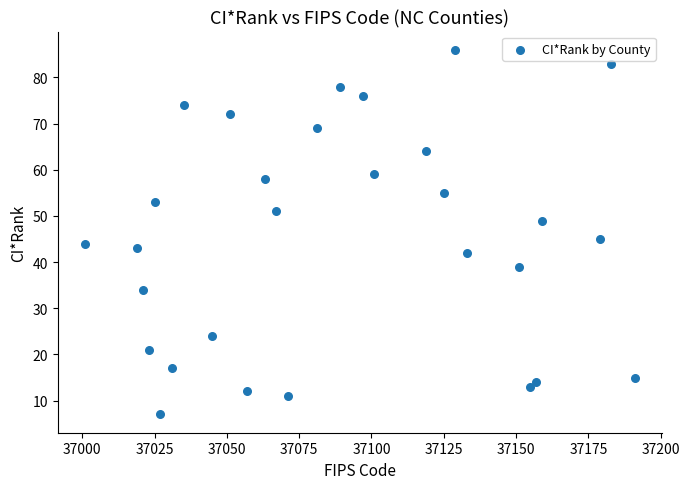

What is the range of X values (max minus min)?

190